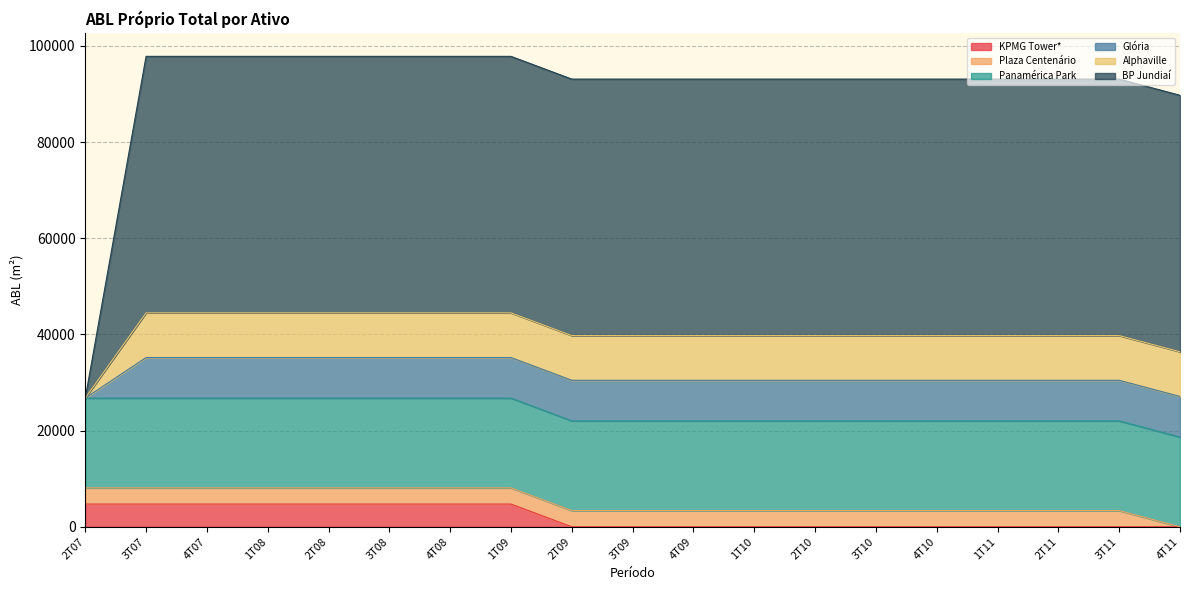

True or false: Glória has a value of 12461.5 at 3T09.

False